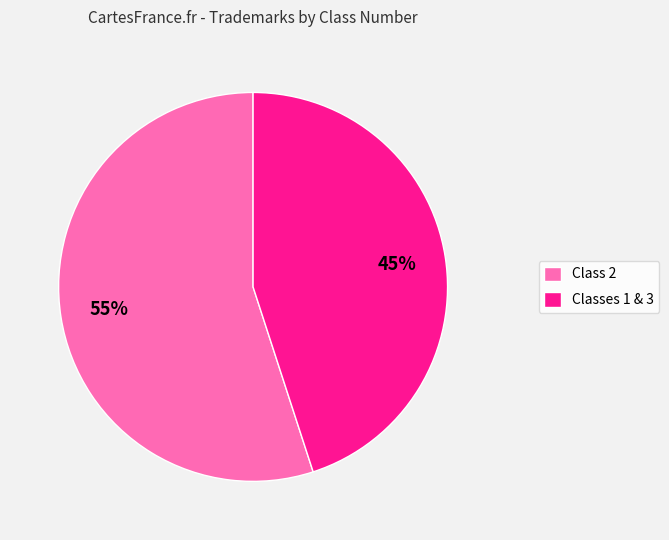

To the nearest percent, what is the difference between the largest and smallest slice percentages?

10%